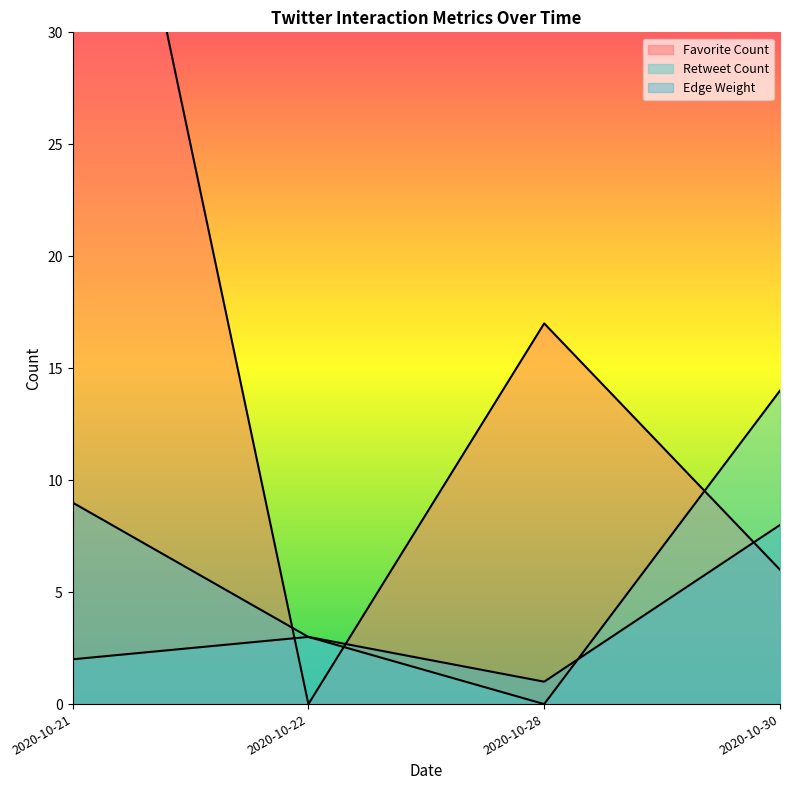

Which series has the largest range (max minus min)?

Favorite Count